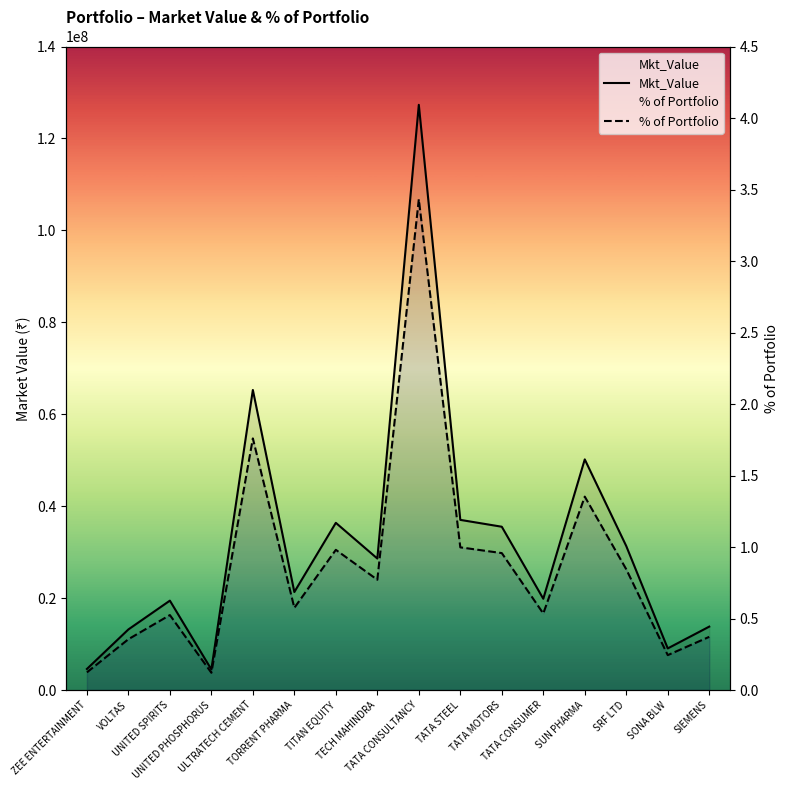

Reading left to right, extract all data points from this chart.

Mkt_Value: 4579545.6	13180315.7	19443770.4	4474294.8	65279172.1	21321239.2	36370395.0	28607775.0	127311523.5	37014831.0	35524661.7	19855531.0	50173250.0	31320339.9	9052200.0	13792358.8
% of Portfolio: 0.1	0.4	0.5	0.1	1.8	0.6	1.0	0.8	3.4	1.0	1.0	0.5	1.4	0.8	0.2	0.4